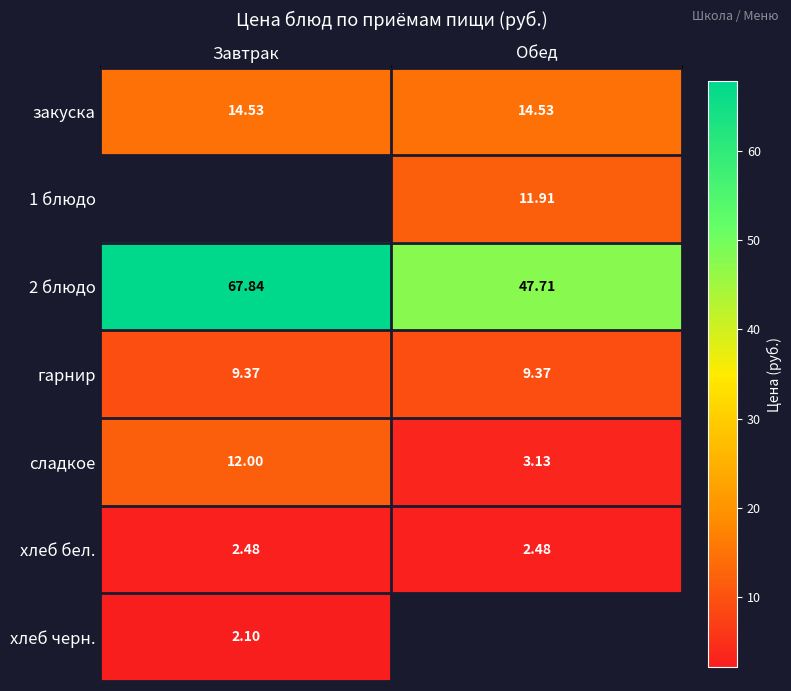

How many series are shown in this chart?

7